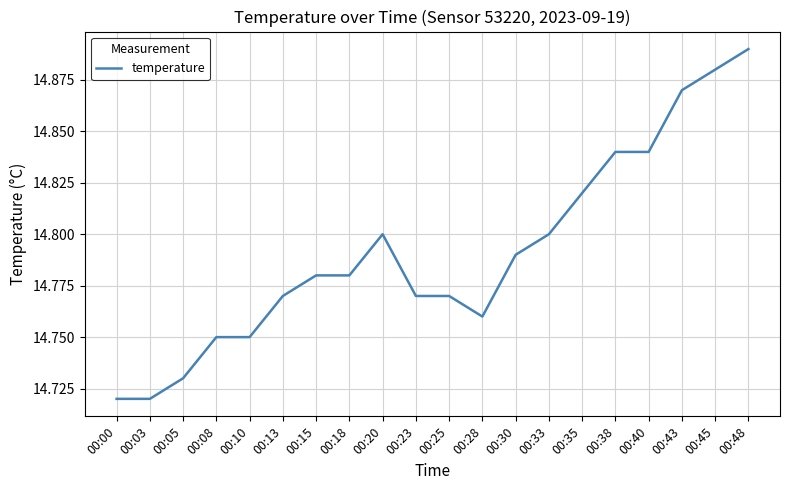

True or false: the data shows 14.8 at 00:38.

True